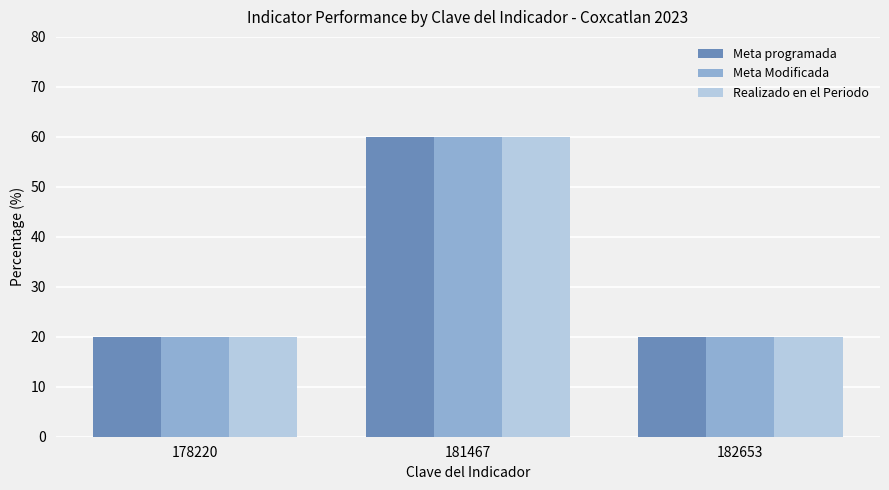

What is the average value of the Meta Modificada series?

33